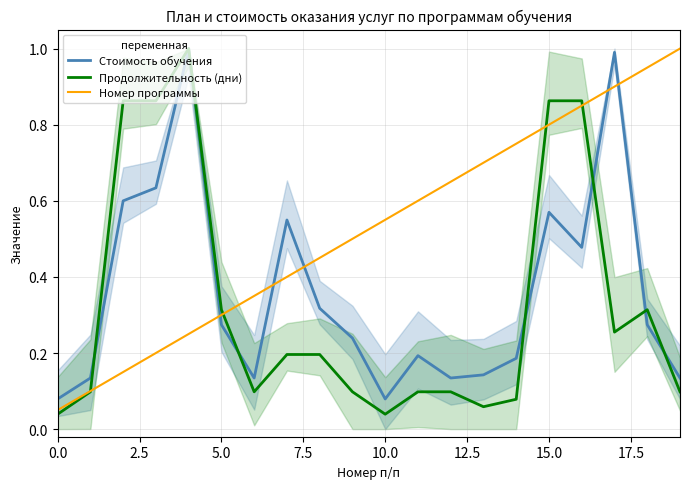

True or false: Стоимость обучения has more than 0 points higher than both neighbors.

True